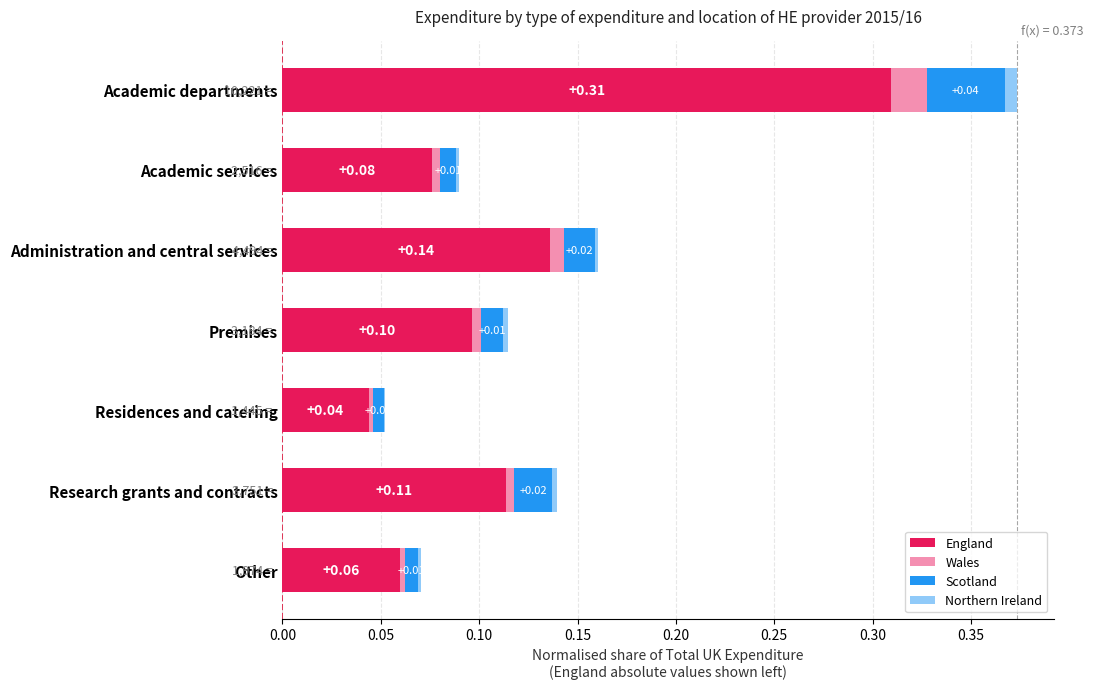

At which category is the sum across all series the highest?

Academic departments